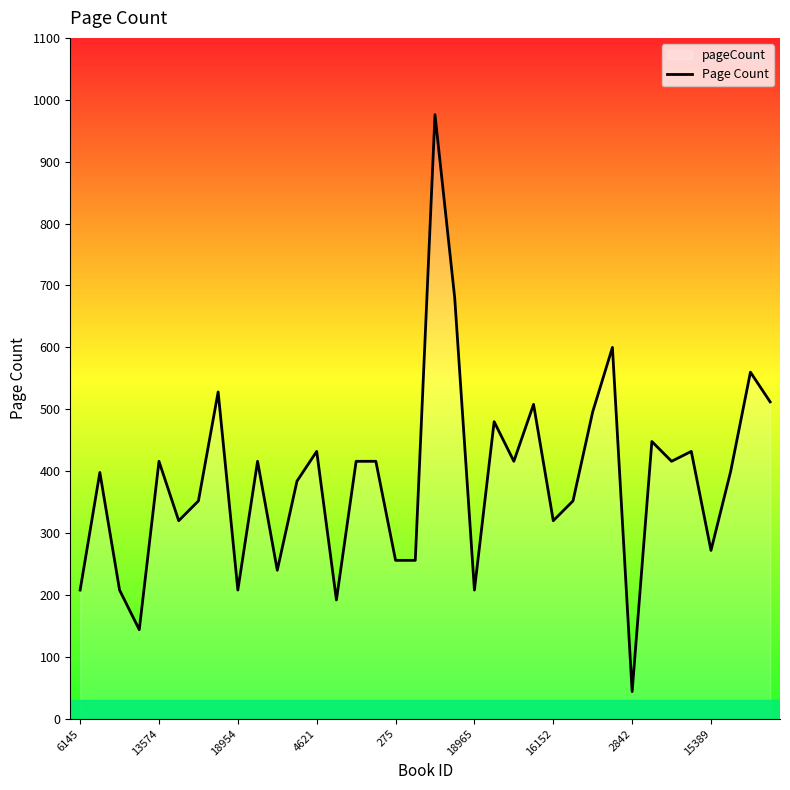

What is the label of the 31st point from the left?

30